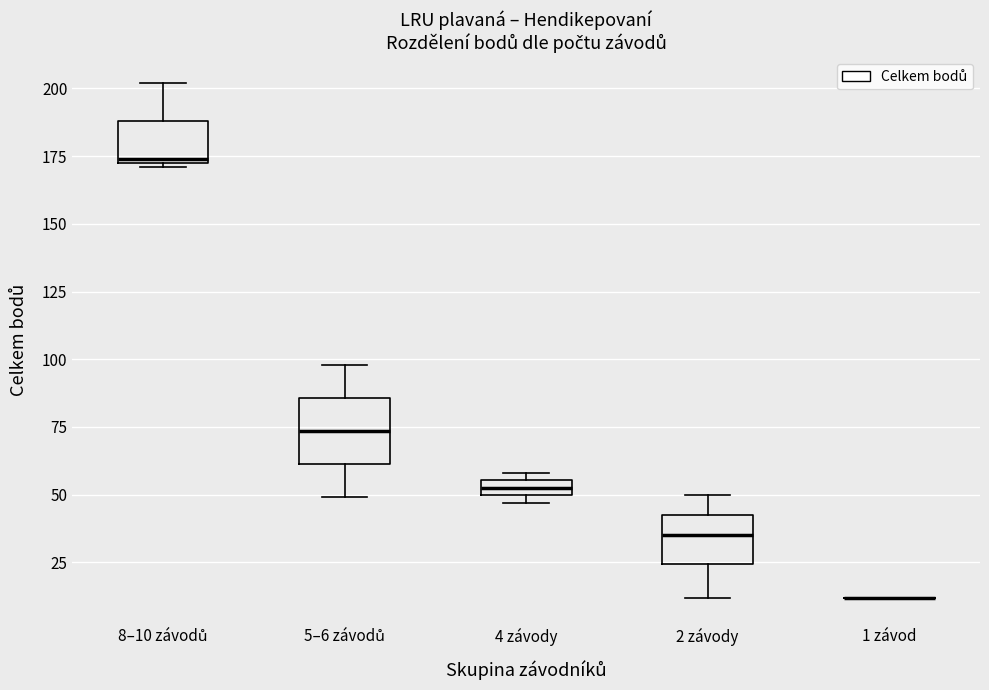

Where is the lower edge of the box for 2 závody on the y-axis? The values are not printed on the chart, so give them approximately, as read against the axis.

25